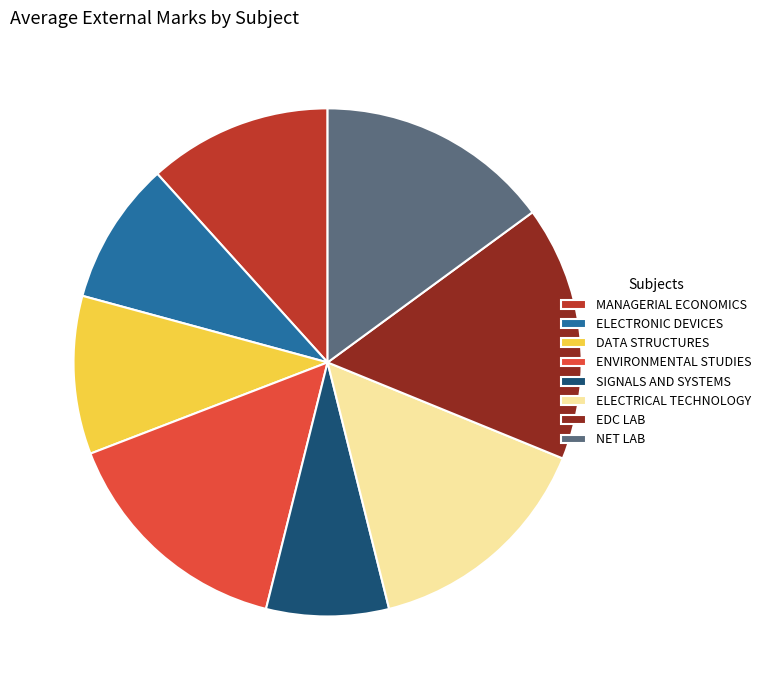

Does SIGNALS AND SYSTEMS account for over 50% of the chart?

No